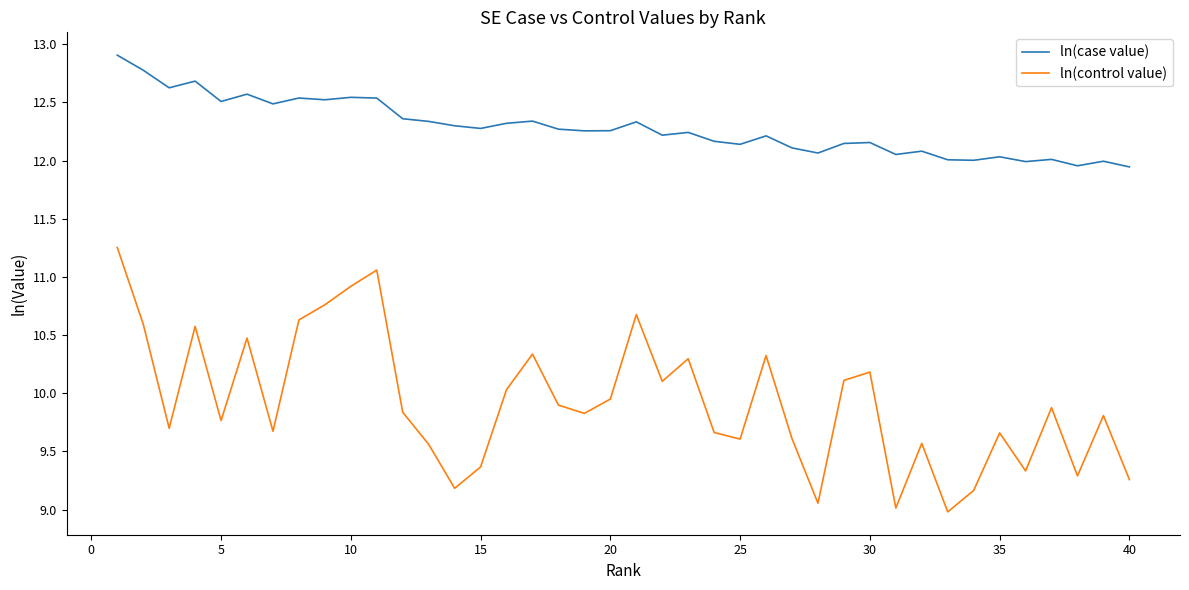

What is the maximum value for ln(case value)?

12.9